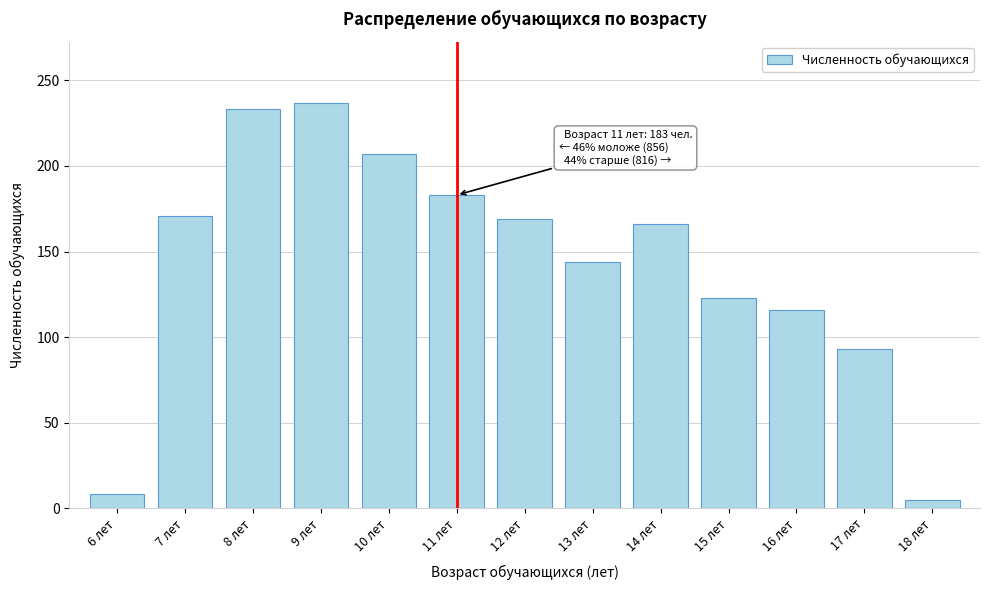

Reading left to right, transcribe all the data shown in this chart.

6 лет=8	7 лет=171	8 лет=233	9 лет=237	10 лет=207	11 лет=183	12 лет=169	13 лет=144	14 лет=166	15 лет=123	16 лет=116	17 лет=93	18 лет=5